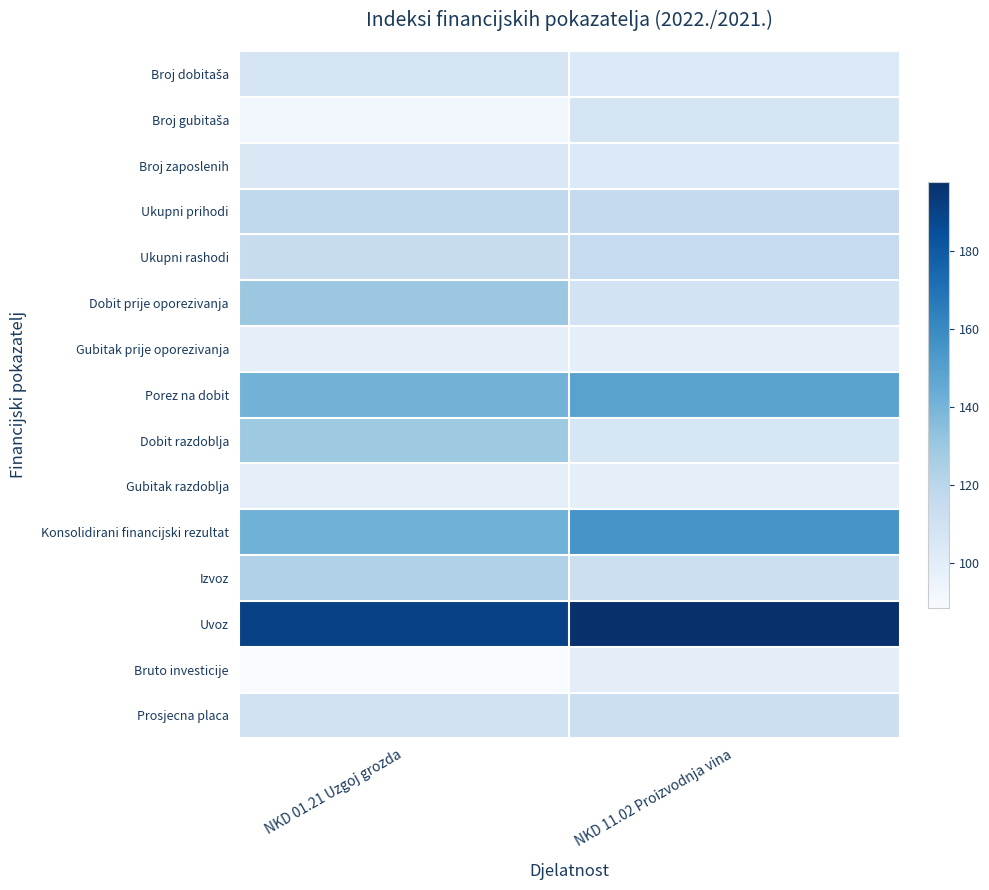

Reading left to right, what are all the values shown in this chart?

Broj dobitaša: 108.1	103.6
Broj gubitaša: 91.7	107.3
Broj zaposlenih: 104.8	103.2
Ukupni prihodi: 117.4	116.3
Ukupni rashodi: 114.8	115.7
Dobit prije oporezivanja: 130.1	109.0
Gubitak prije oporezivanja: 98.2	98.7
Porez na dobit: 140.6	149.1
Dobit razdoblja: 129.1	105.9
Gubitak razdoblja: 98.2	98.7
Konsolidirani financijski rezultat: 141.5	155.0
Izvoz: 123.3	112.1
Uvoz: 190.3	197.8
Bruto investicije: 88.6	99.5
Prosjecna placa: 109.2	112.4